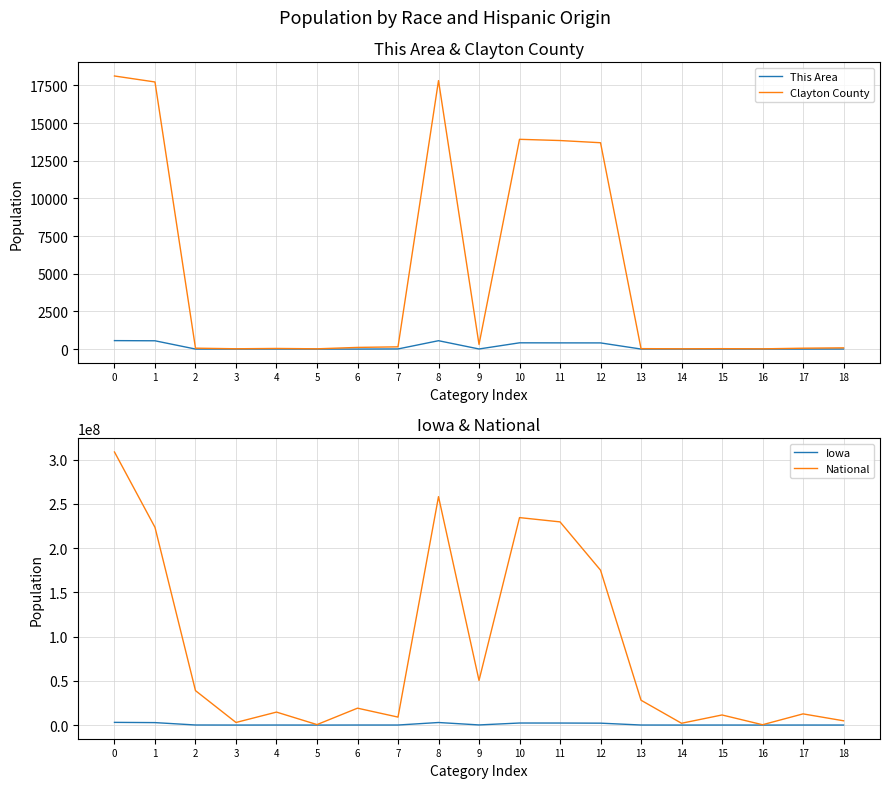

What is the difference between the maximum and second lowest values in the National series?

308205525